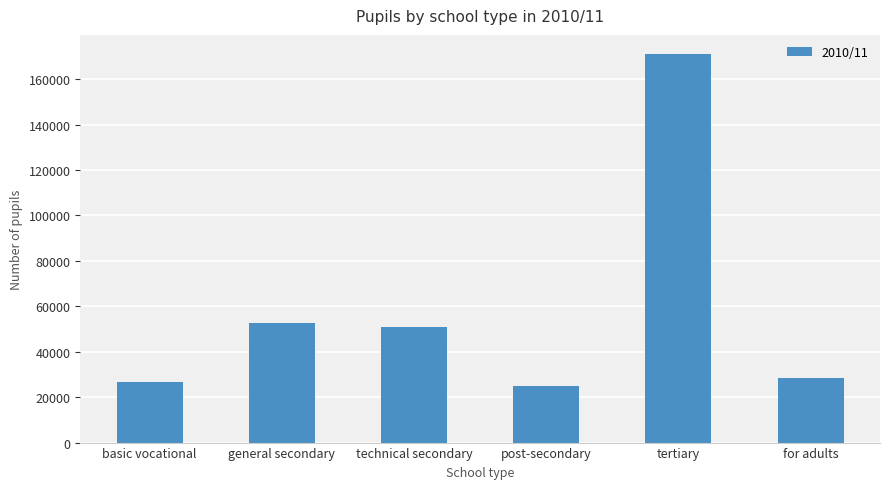

How many data points are less than 50971?

3